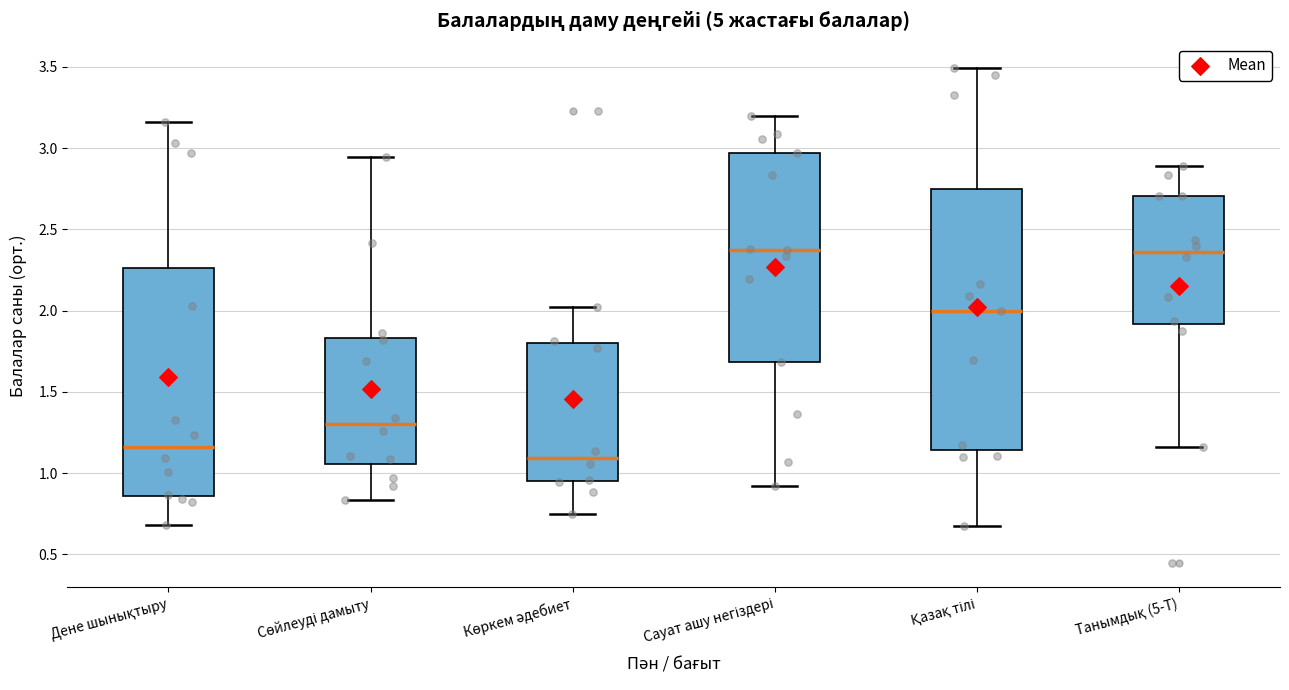

Where does the median line of the box for Қазақ тілі sit on the y-axis? The values are not printed on the chart, so give them approximately, as read against the axis.

2.00